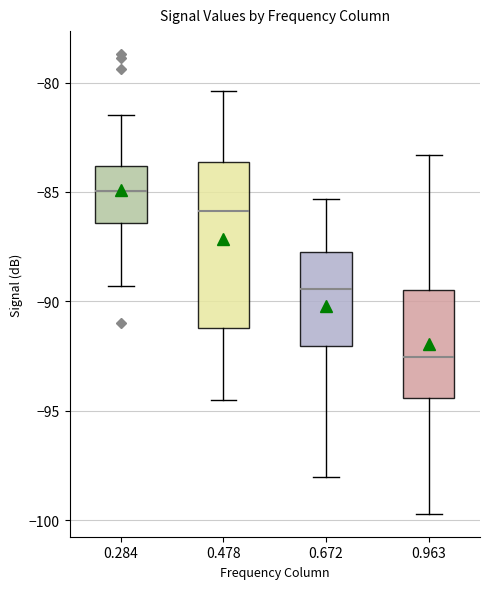

Where does the upper whisker of the box at x = 0.963 end on the y-axis? The values are not printed on the chart, so give them approximately, as read against the axis.

-83.5